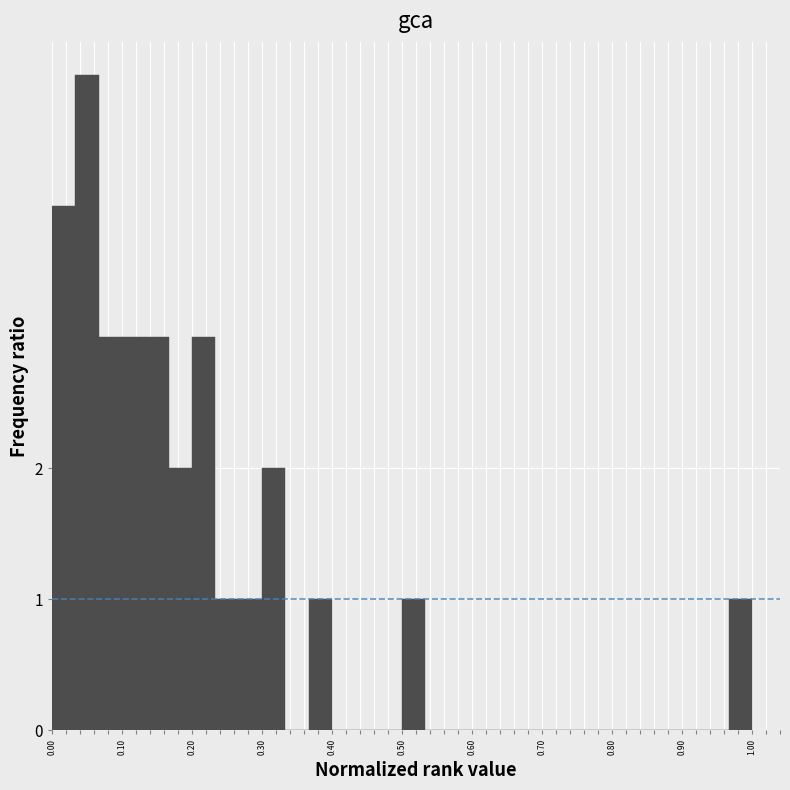

Around what value on the x-axis is the tallest bar? Give the approximate position of its centre, as read against the axis.

0.05